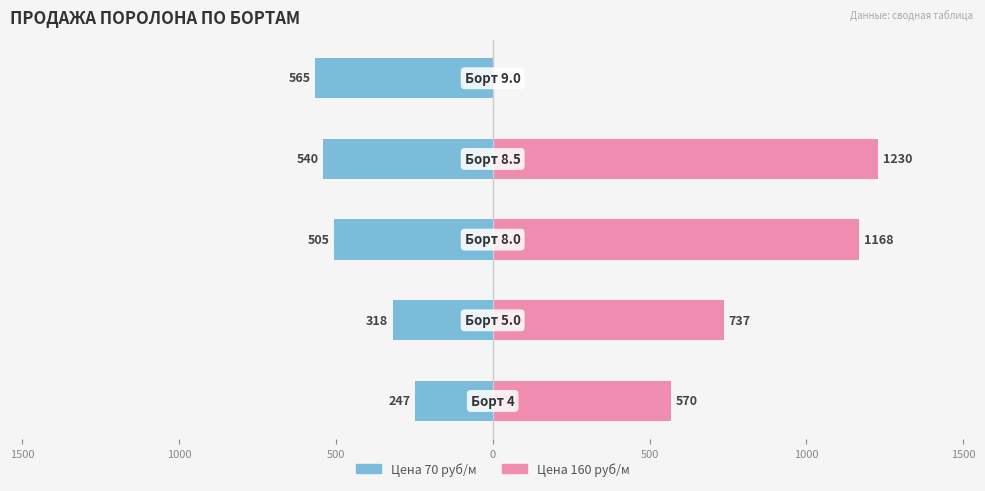

At how many categories does at least one series exceed 728?

3